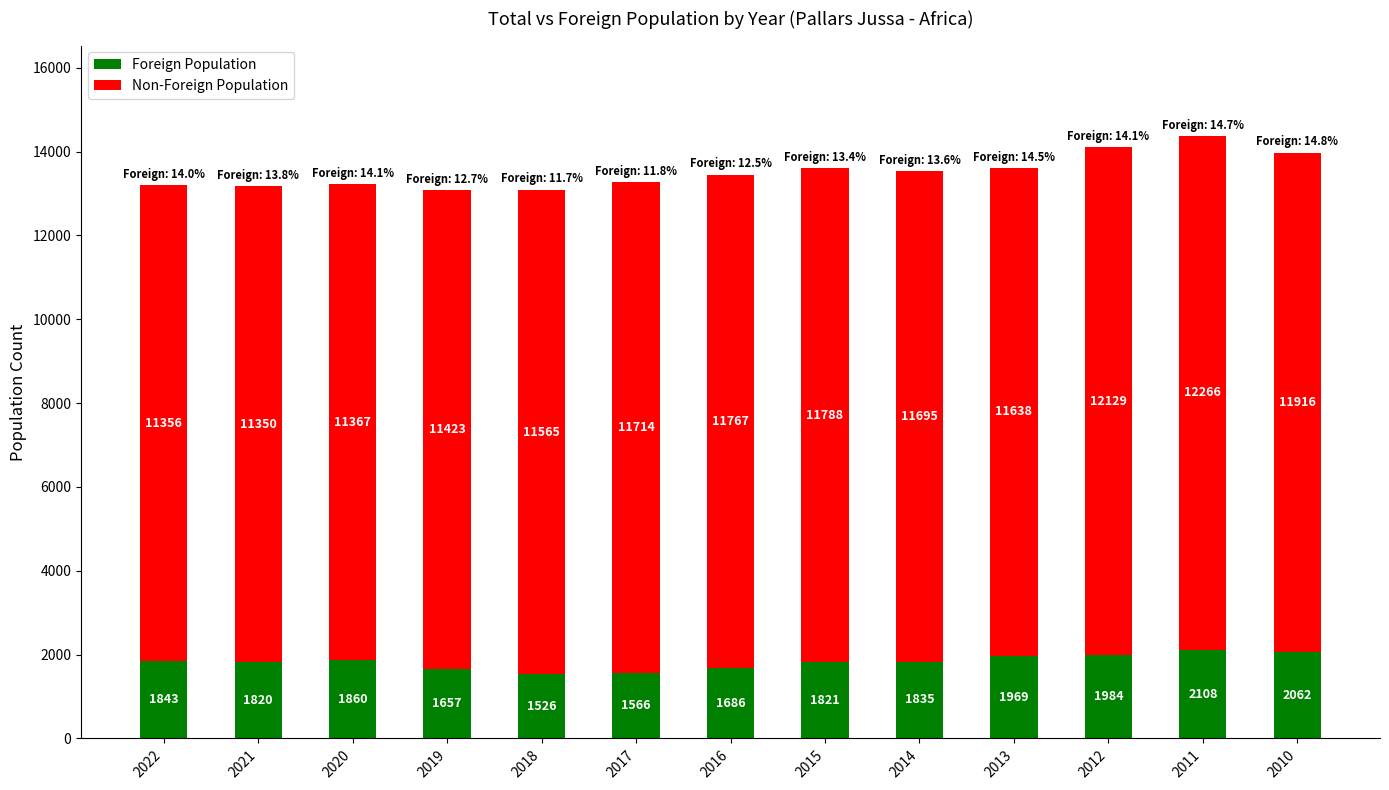

How many data points does each series have?

13